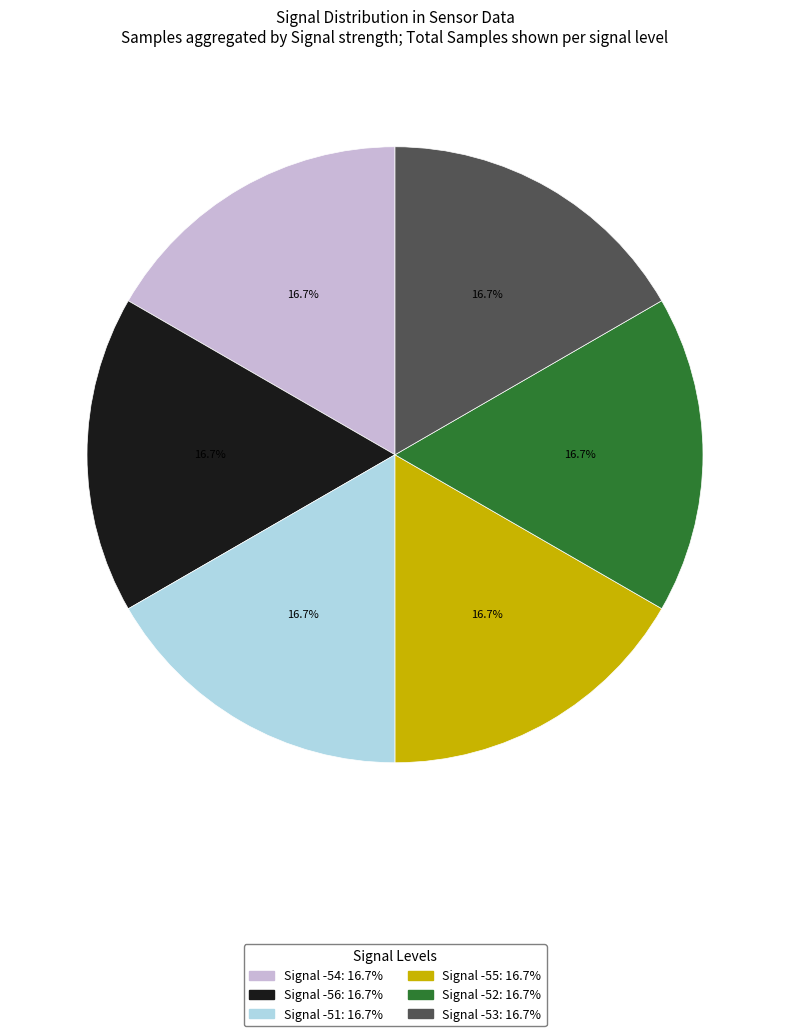

What is the ratio of the value at Signal -55 to the value at Signal -52?

1.0